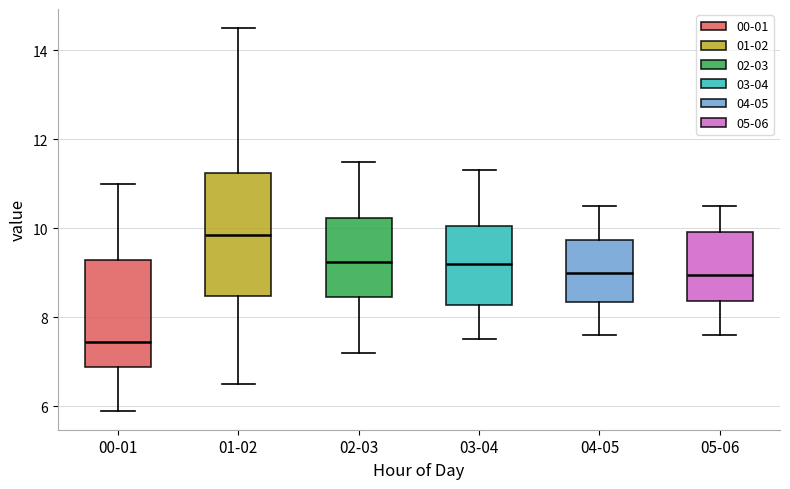

Reading left to right, transcribe this box plot: for each box, give where its median line is, the range the box spans, and where its two whiskers end, as read against the y-axis. The values are not printed on the chart, so give them approximately, as read against the axis.

00-01: median 7.4, box 6.8 to 9.2, whiskers 6.0 to 11.0
01-02: median 9.8, box 8.4 to 11.2, whiskers 6.6 to 14.6
02-03: median 9.2, box 8.4 to 10.2, whiskers 7.2 to 11.6
03-04: median 9.2, box 8.2 to 10.0, whiskers 7.6 to 11.4
04-05: median 9.0, box 8.4 to 9.8, whiskers 7.6 to 10.6
05-06: median 9.0, box 8.4 to 10.0, whiskers 7.6 to 10.6